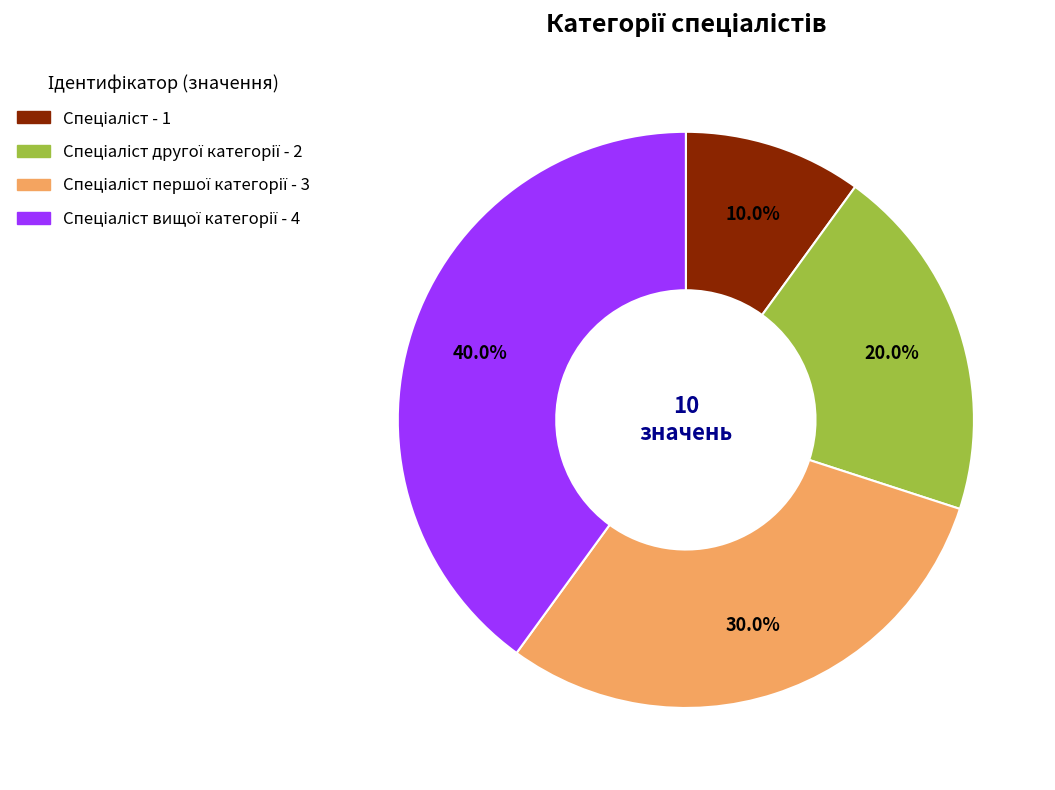

How many slices are in this pie chart?

4